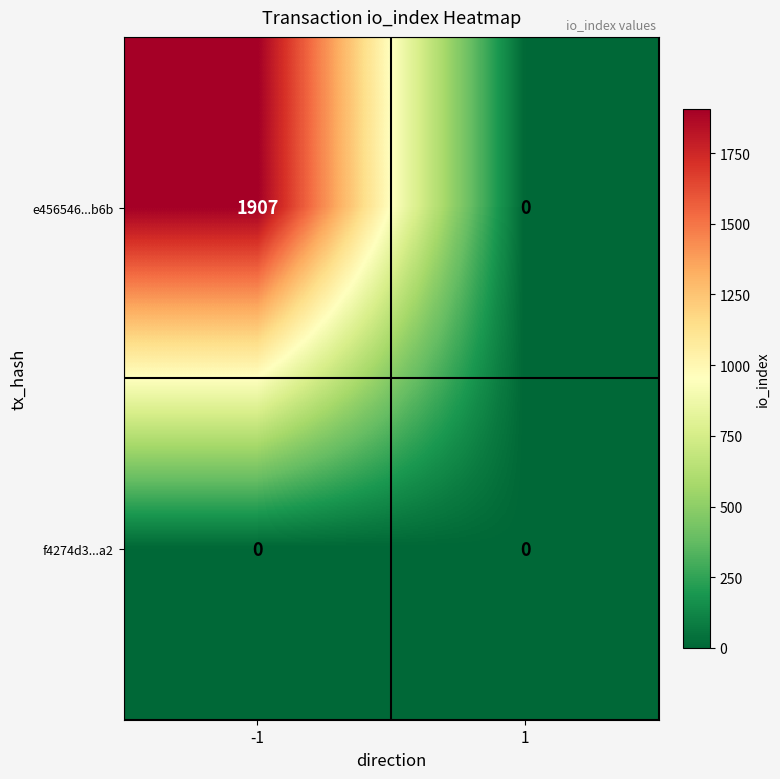

Reading left to right, what are all the values shown in this chart?

e456546...b6b: 1907	0
f4274d3...a2: 0	0